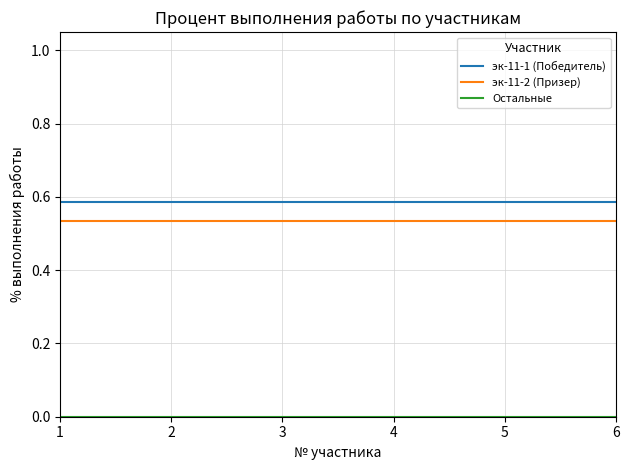

True or false: эк-11-2 (Призер) has a value of 0.7 at 4.

False